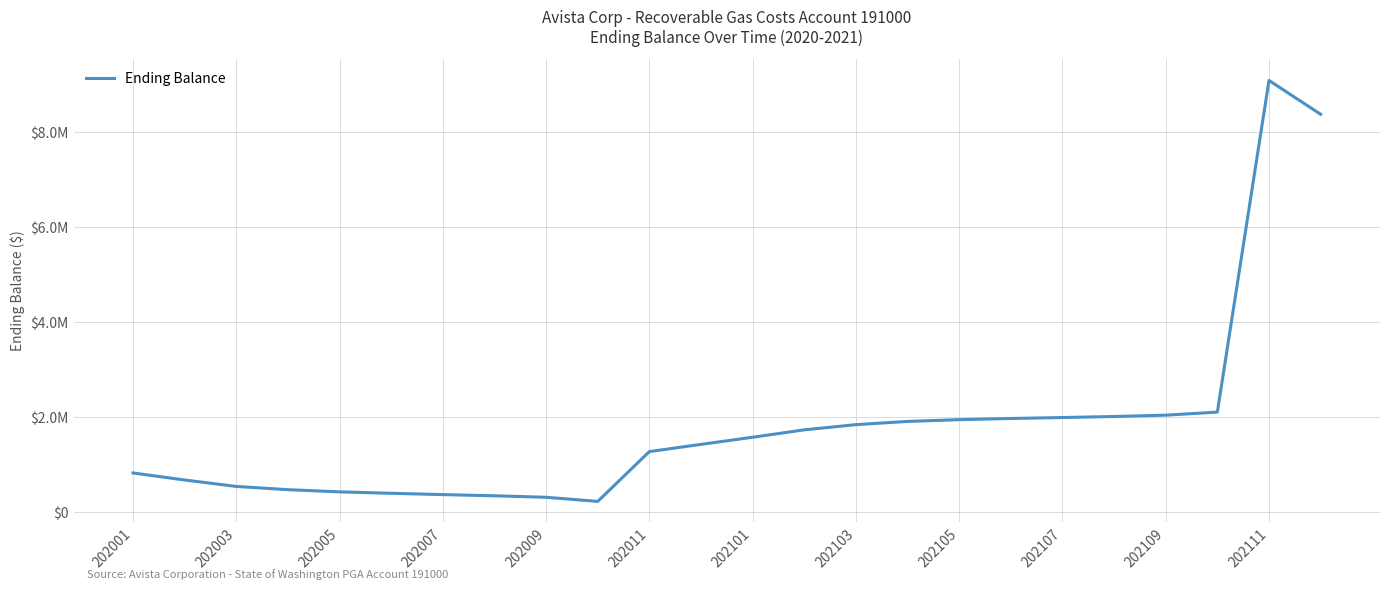

How many points are higher than both their immediate neighbors (excluding endpoints)?

1